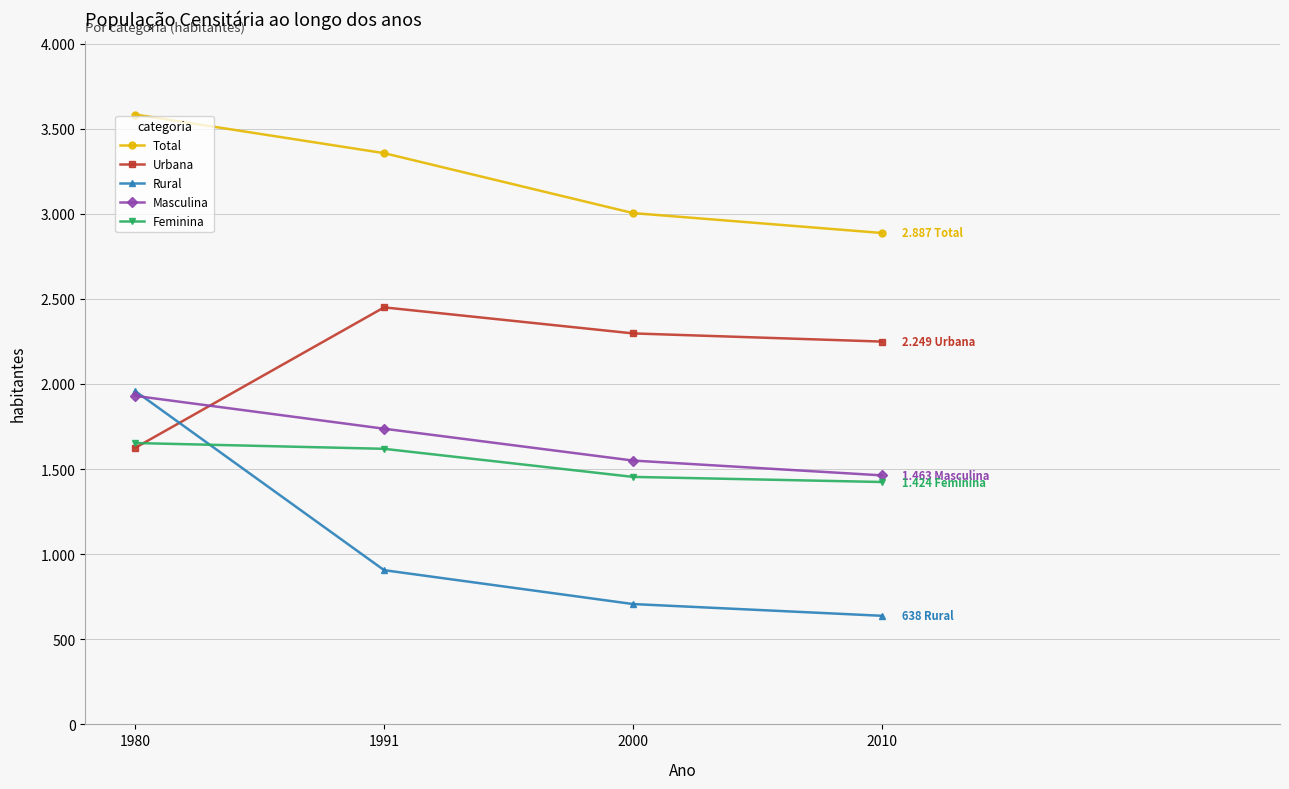

True or false: Total has a value of 2887 at 2010.

True